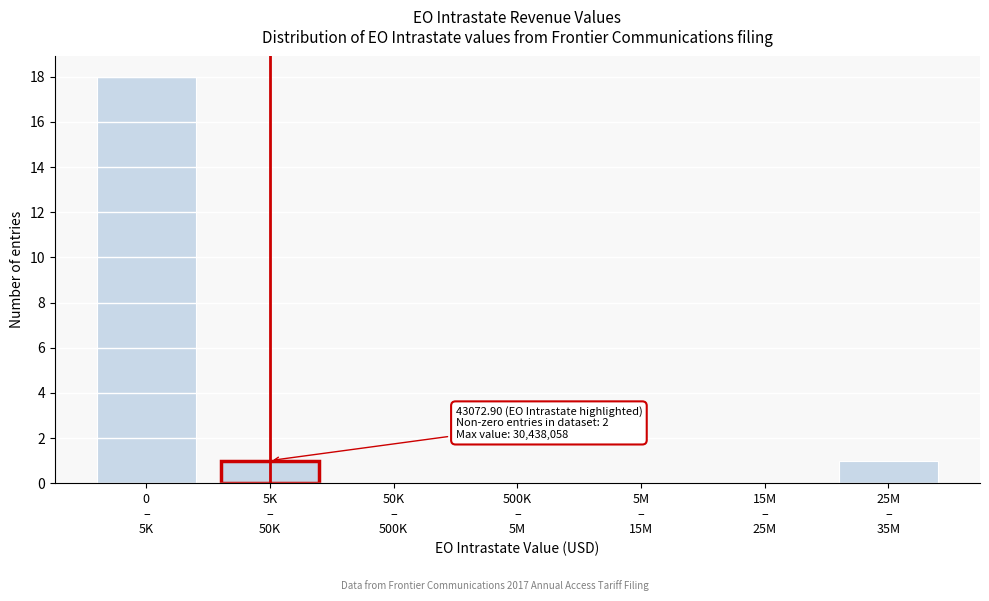

What is the sum of all values?

20